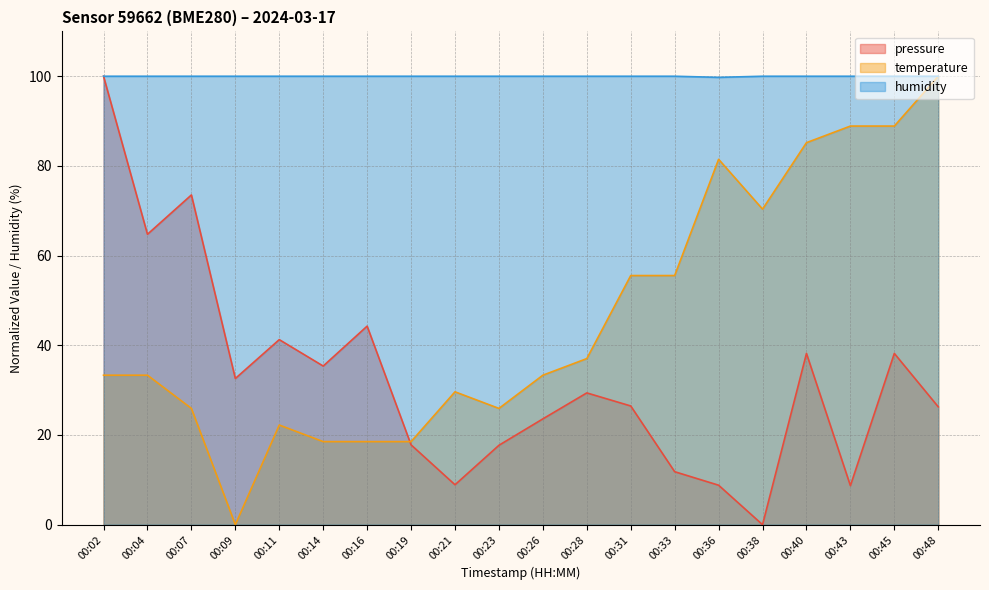

Between 00:38 and 00:19, which is larger?

00:19